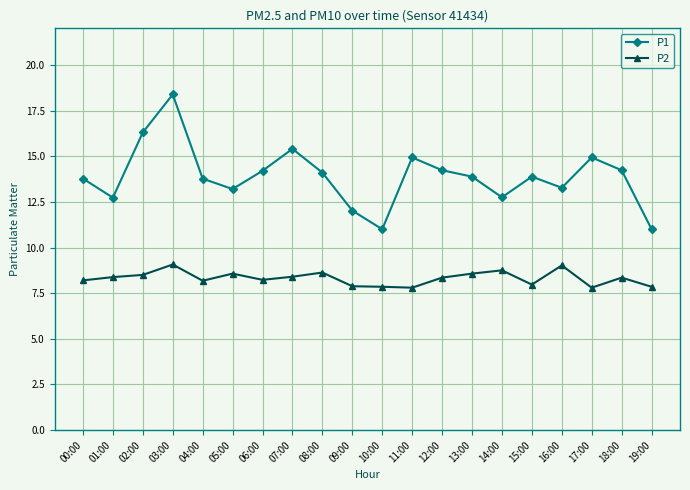

At 09:00, list the series in order from smallest to largest.

P2, P1